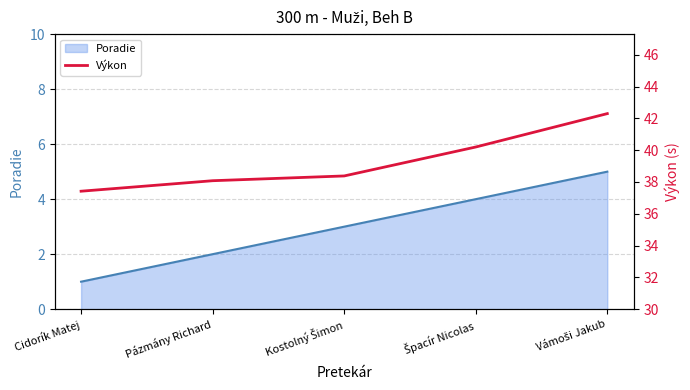

Rank the categories by value from lowest to highest.

Cidorík Matej, Pázmány Richard, Kostolný Šimon, Špacír Nicolas, Vámoši Jakub